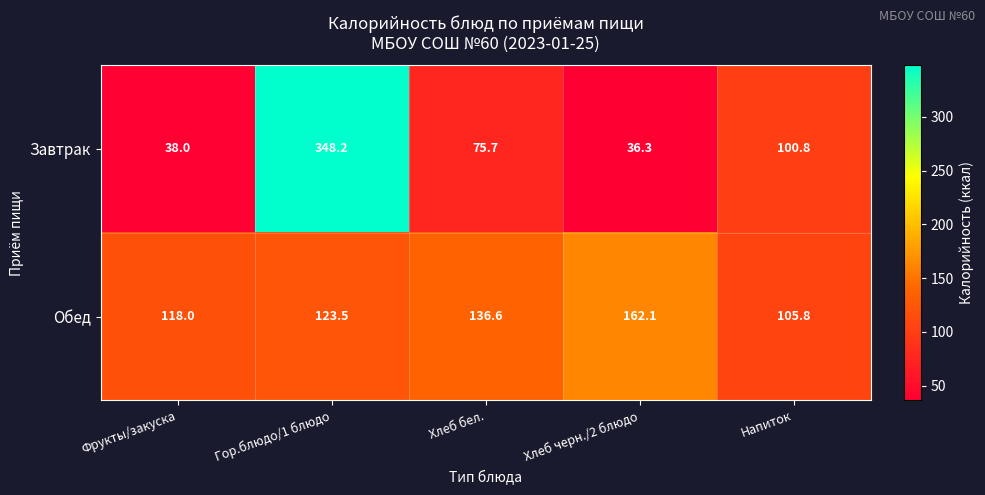

What is the greatest value displayed?

348.2